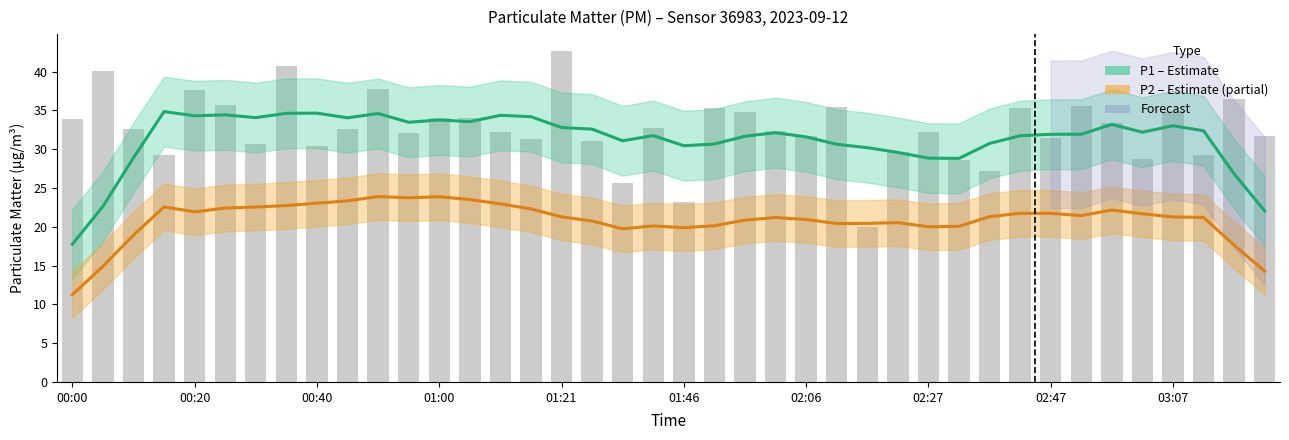

Reading left to right, extract all data points from this chart.

P1 (PM10): 17.7	22.6	28.9	34.8	34.3	34.4	34.1	34.6	34.6	34.0	34.6	33.5	33.8	33.5	34.4	34.2	32.8	32.6	31.1	31.7	30.4	30.7	31.7	32.1	31.6	30.6	30.2	29.6	28.8	28.8	30.7	31.7	31.9	31.9	33.2	32.2	33.0	32.4	26.8	22.0
P2 (PM2.5): 11.2	14.9	18.9	22.6	21.9	22.4	22.5	22.7	23.0	23.3	23.9	23.7	23.9	23.5	22.9	22.3	21.3	20.7	19.7	20.1	19.9	20.1	20.9	21.2	20.9	20.4	20.4	20.5	20.0	20.1	21.3	21.7	21.7	21.4	22.2	21.7	21.3	21.2	17.6	14.3